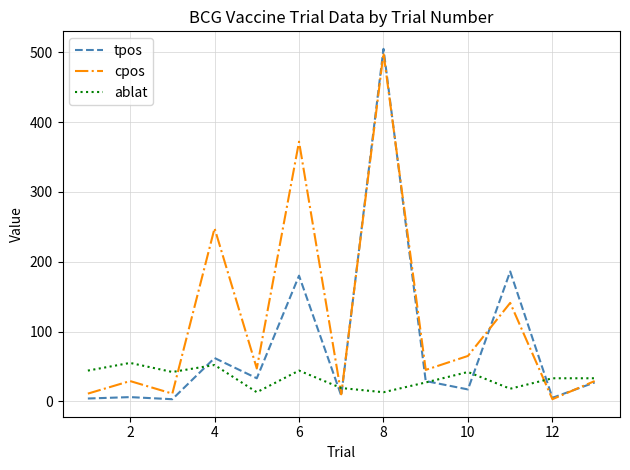

What are all the series names shown in the legend?

tpos, cpos, ablat